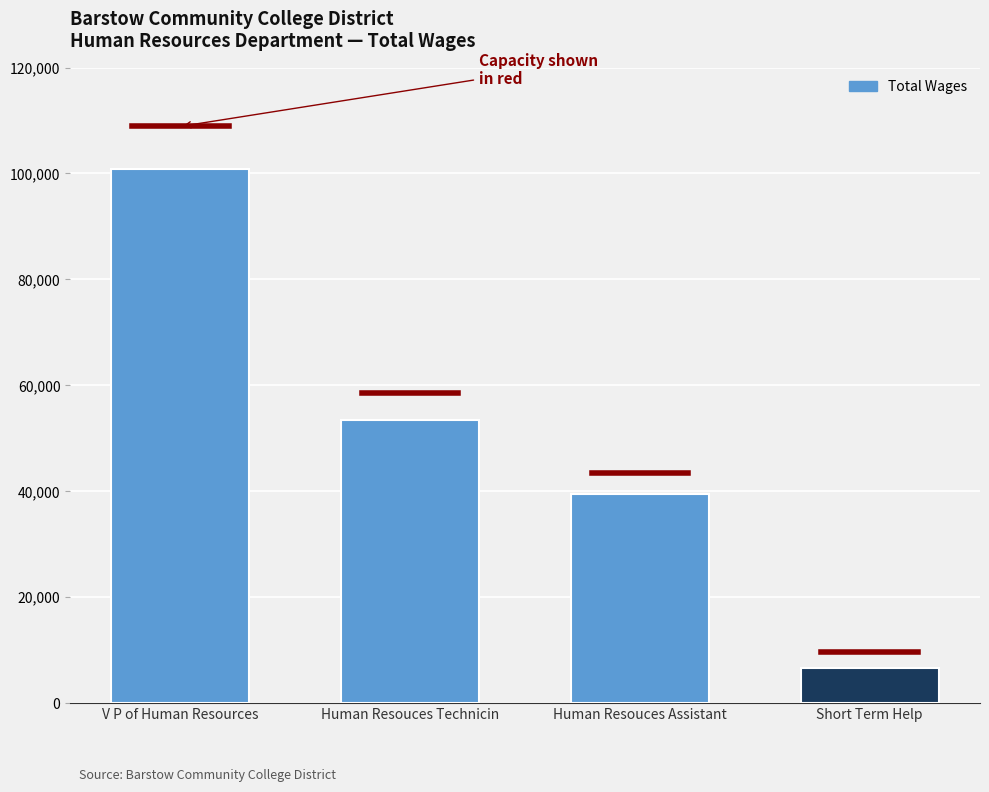

Does the chart contain any negative values?

No